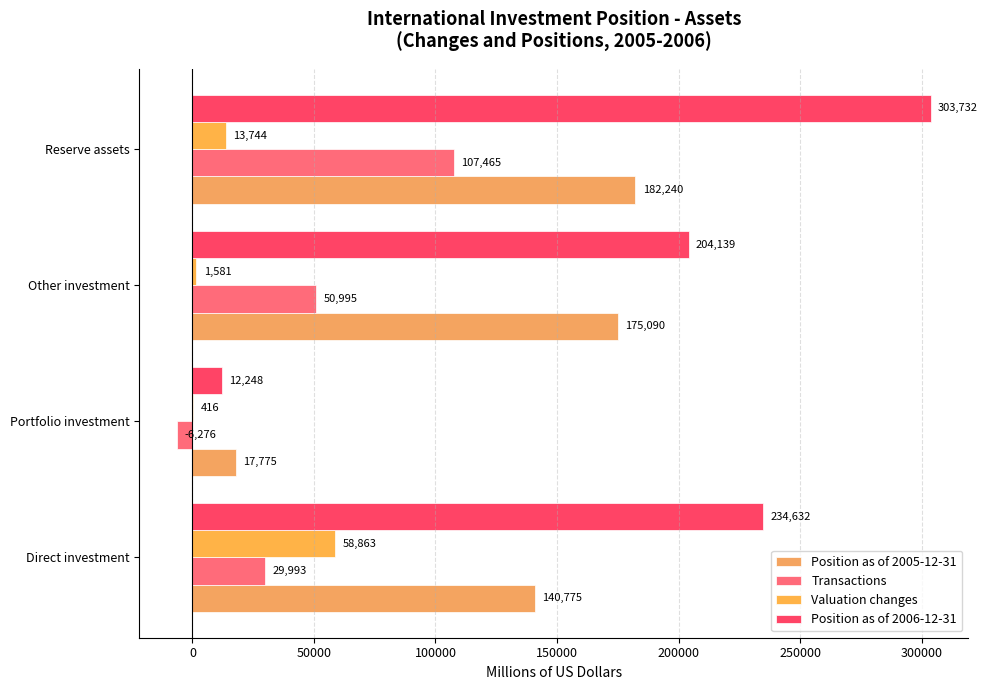

How many distinct data groups are displayed?

4